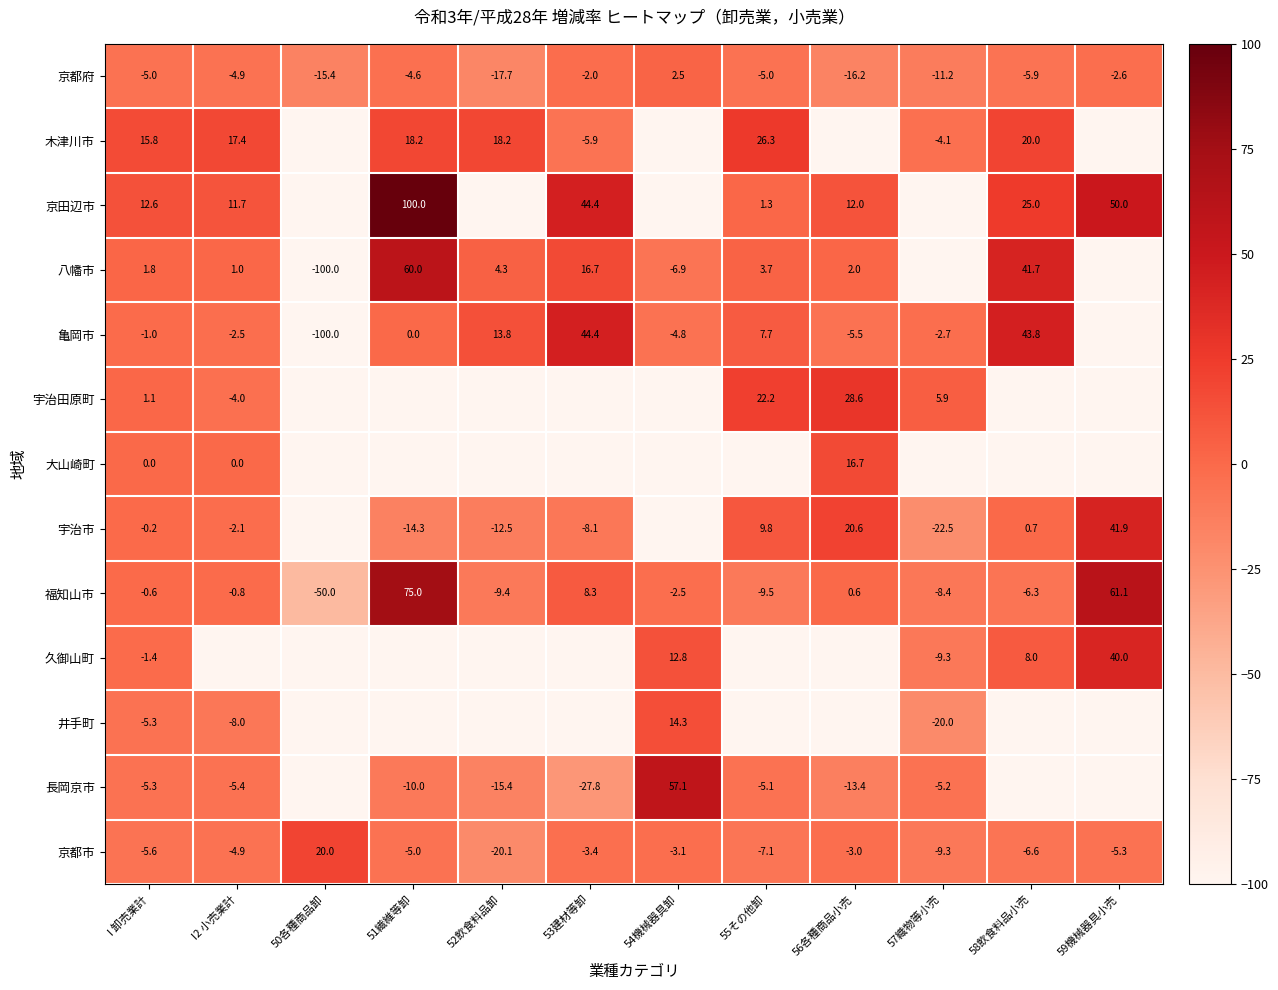

At which category is the sum across all series the highest?

I 卸売業計